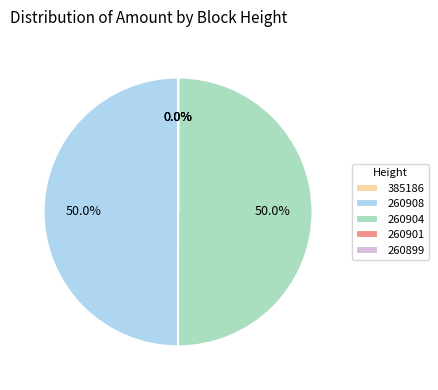

What percentage is NOT represented by 260904?

50.0%